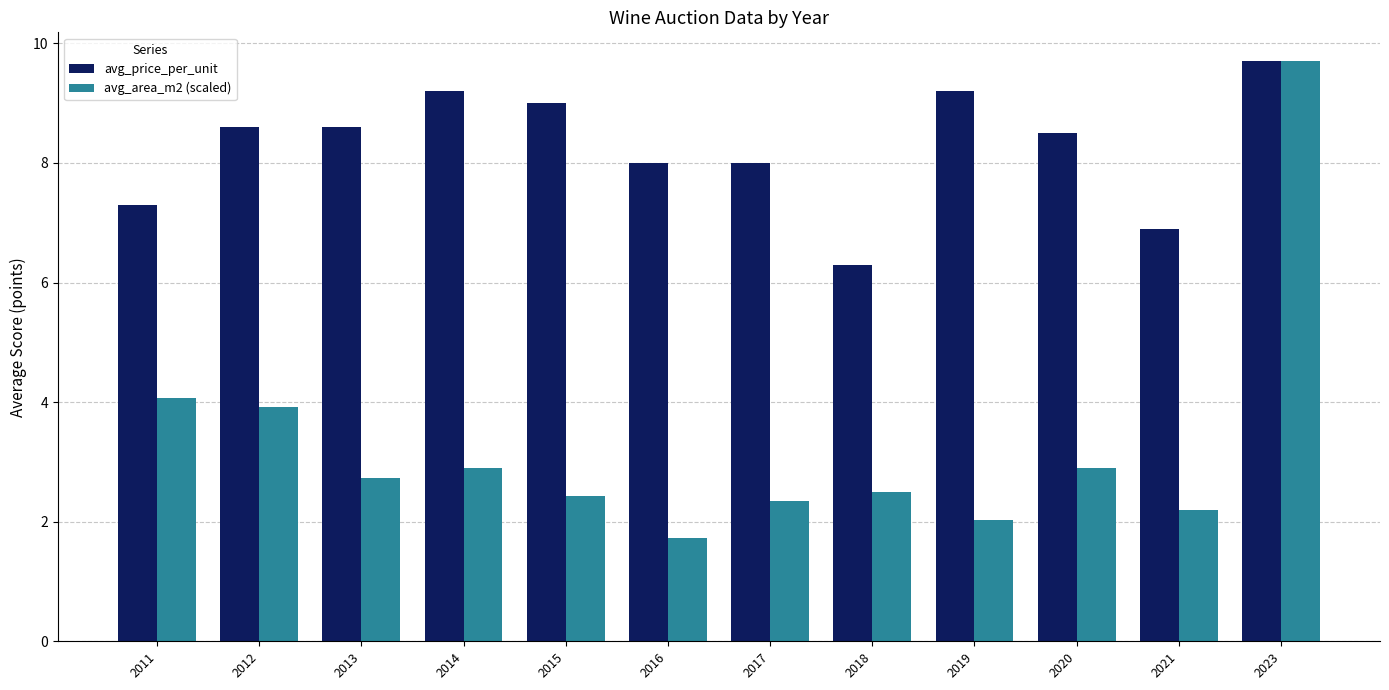

Where does the avg_area_m2 (scaled) series first go above 2?

2011